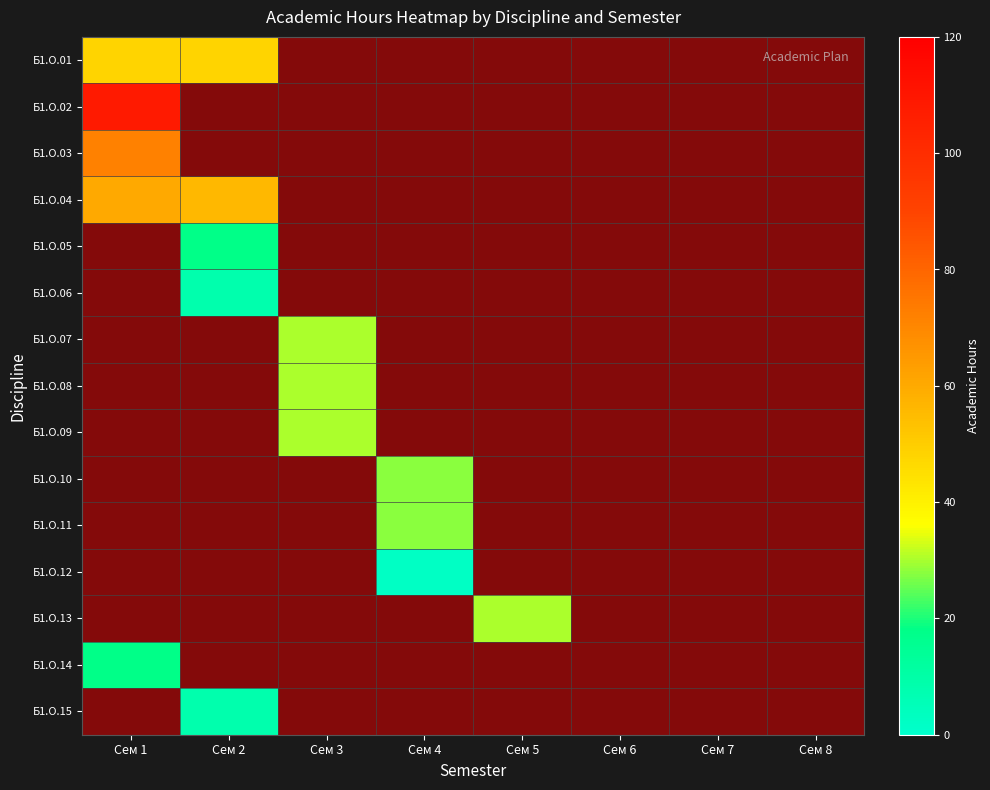

What is the smallest value displayed?

2.0